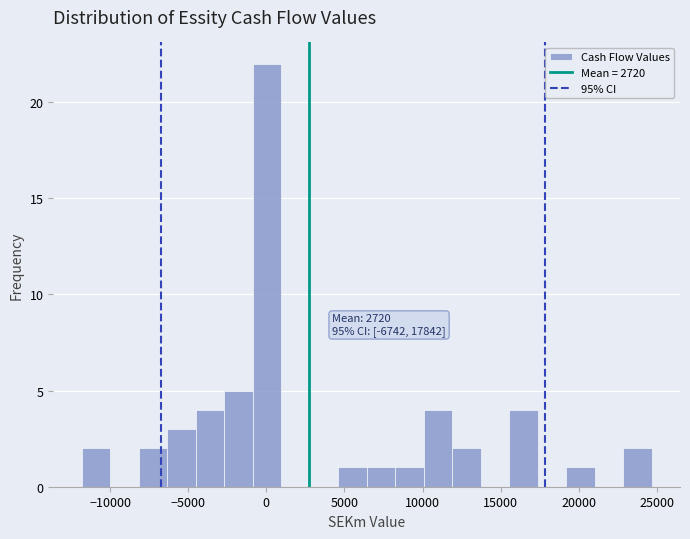

Read against the x-axis, roughly where is the centre of the tallest bar?

0